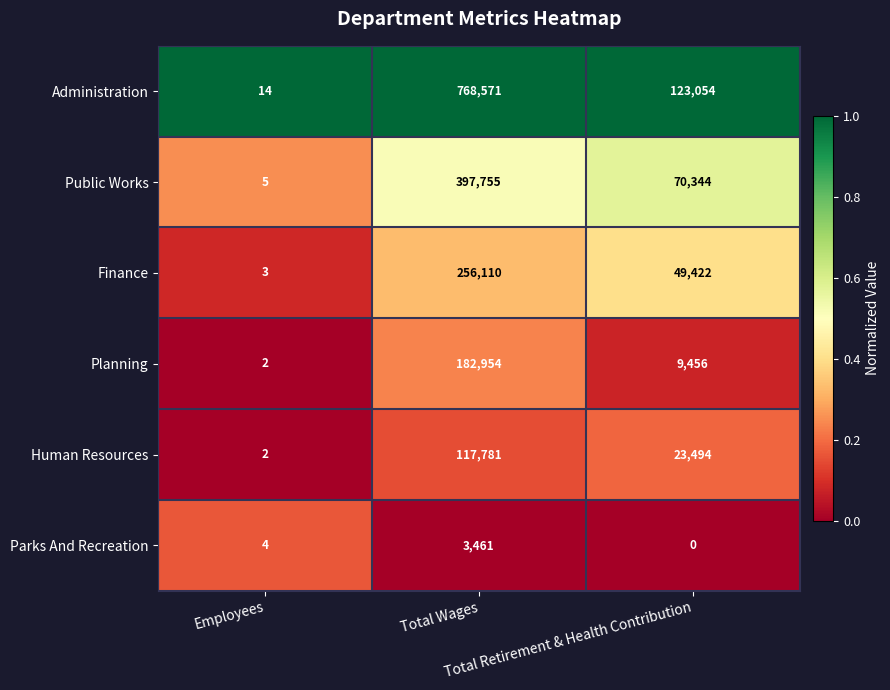

How many Public Works values are between 5 and 397755?

3